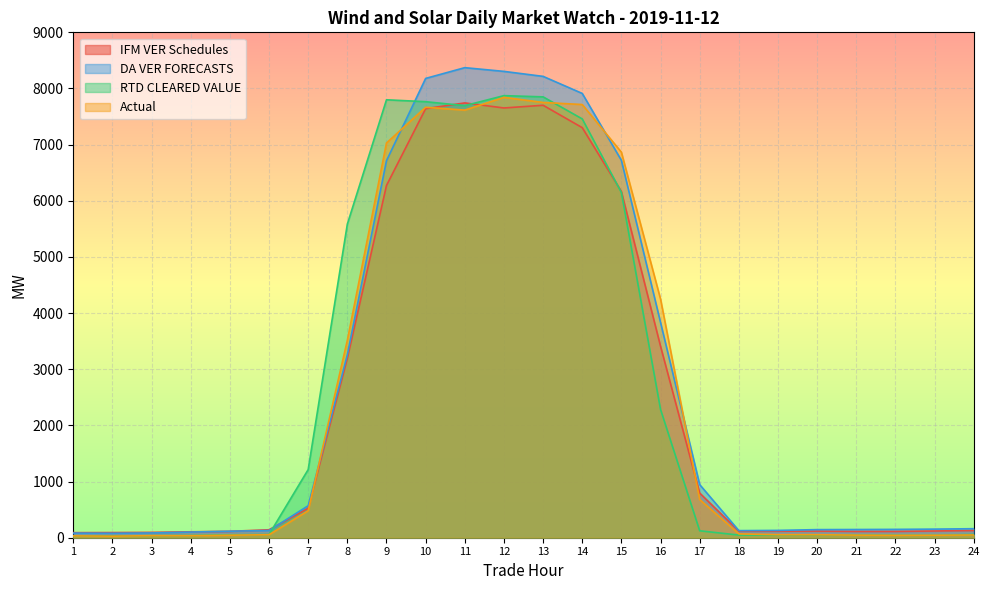

The DA VER FORECASTS series shows 146.2 at 21. True or false?

True